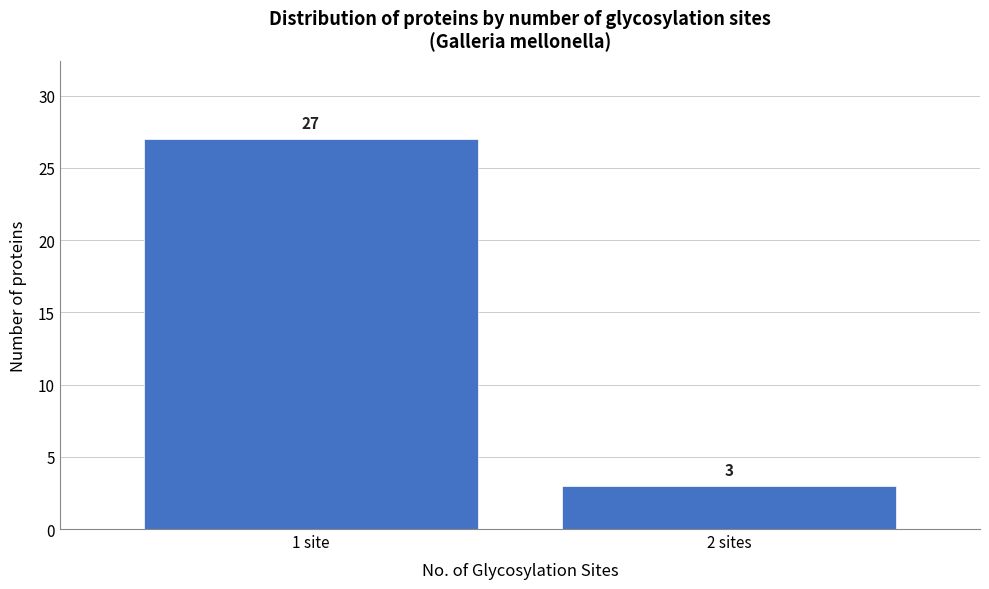

Reading left to right, transcribe all the data shown in this chart.

1 site=27	2 sites=3